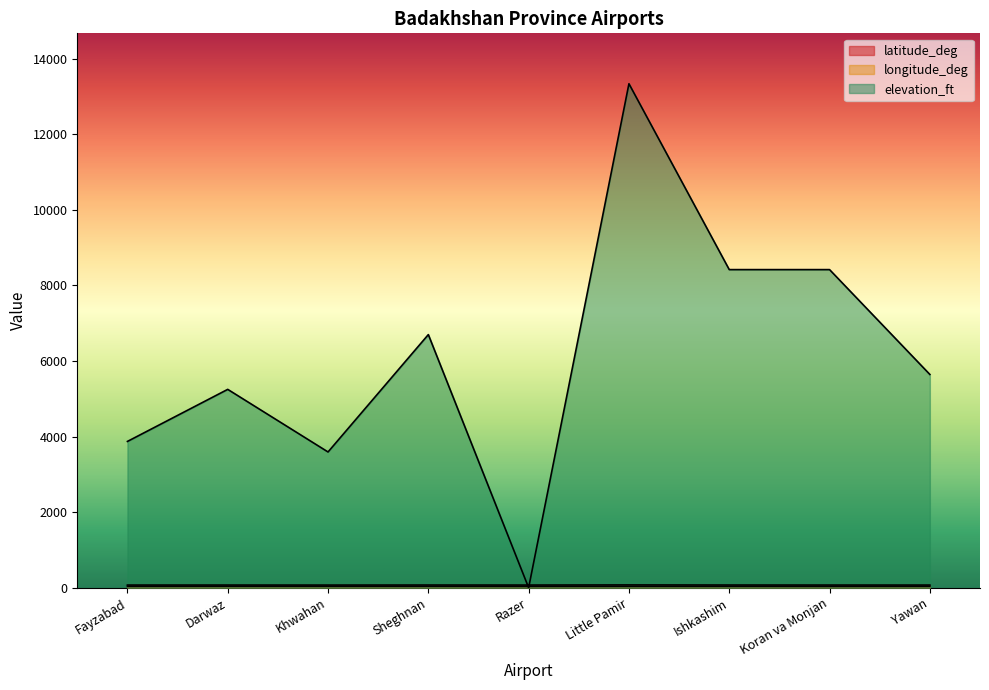

How many values in elevation_ft are above zero?

8